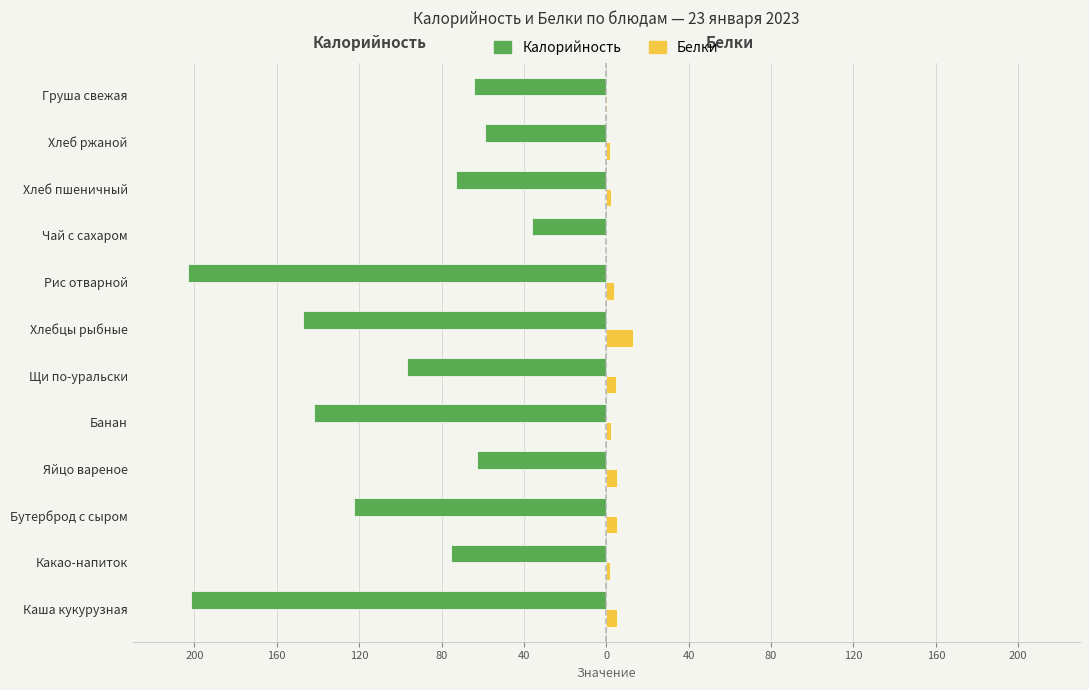

What are all the series names shown in the legend?

Калорийность, Белки